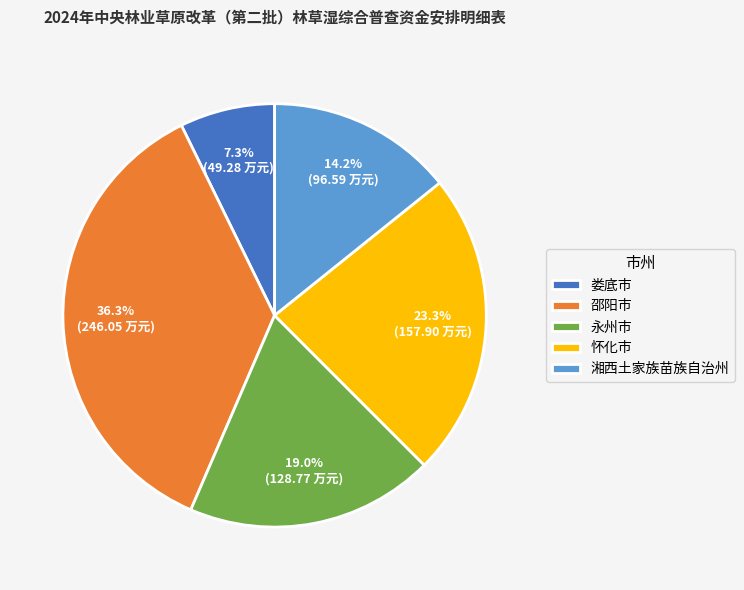

Does any single category account for the majority?

No